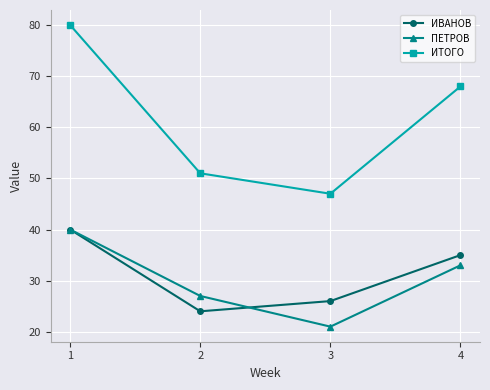

What is the approximate value of ПЕТРОВ at 2, to the nearest 10?

30